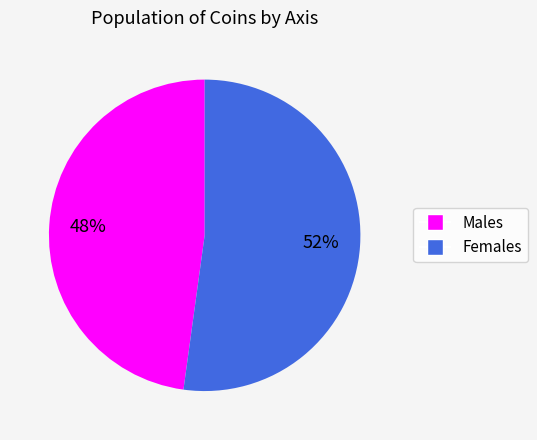

How many slices are in this pie chart?

2